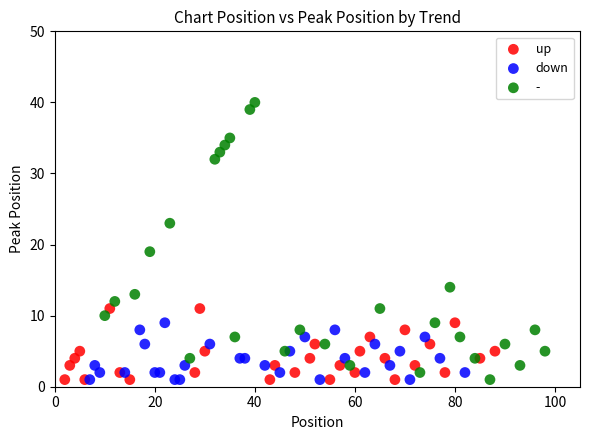

Which series has the largest Y range (max minus min)?

-